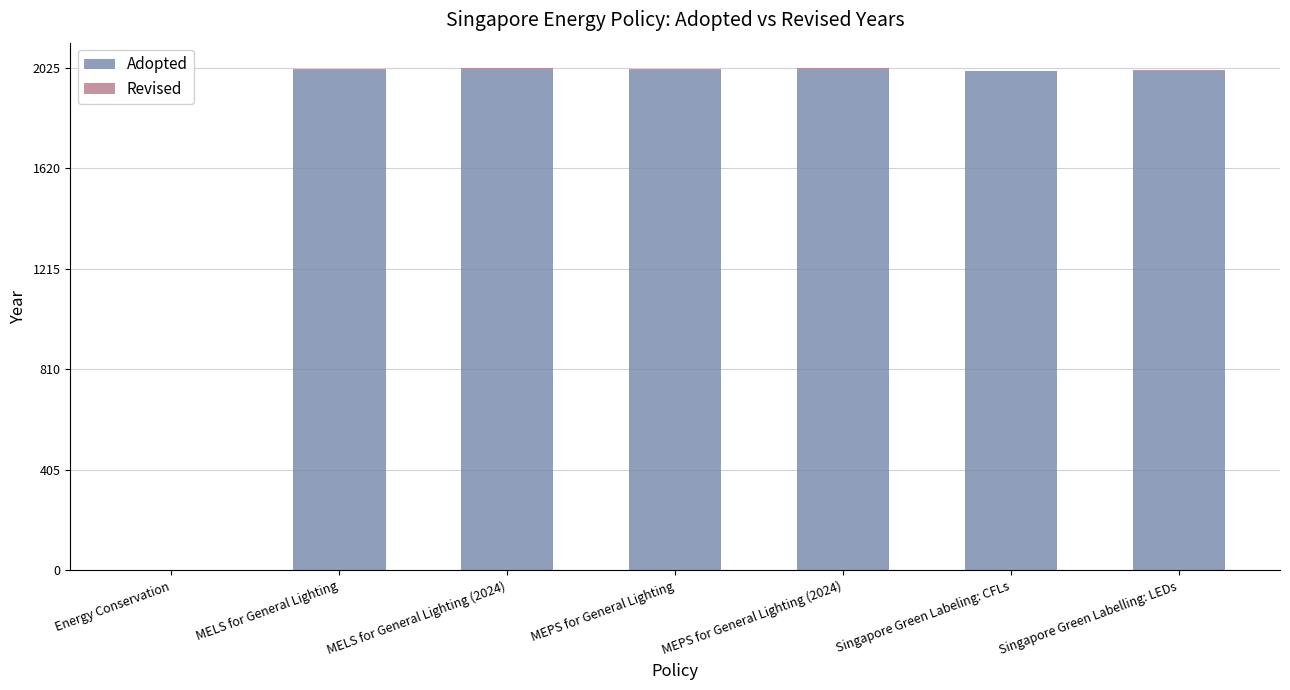

Where is Adopted nearest to the value 0?

Energy Conservation